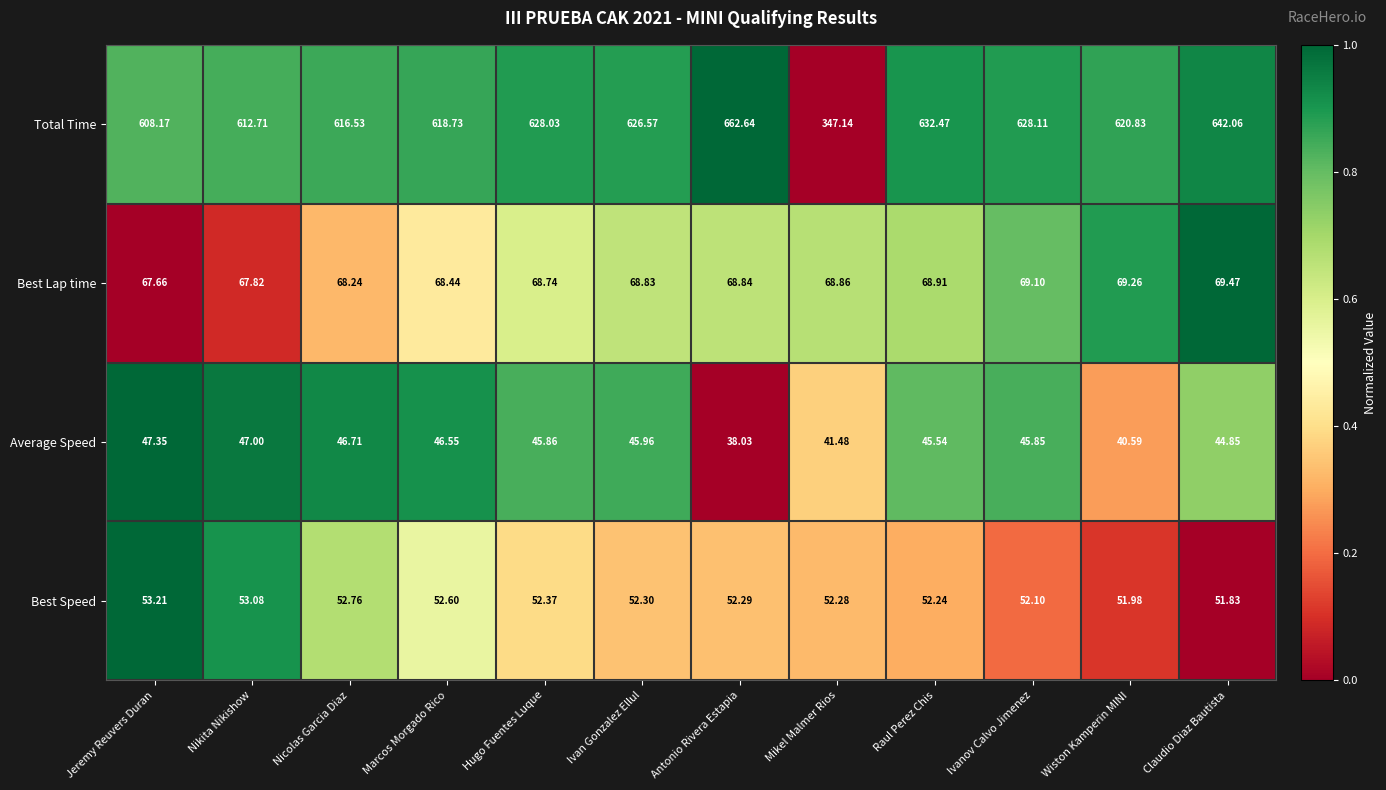

At which category is the sum across all series the highest?

Antonio Rivera Estapia